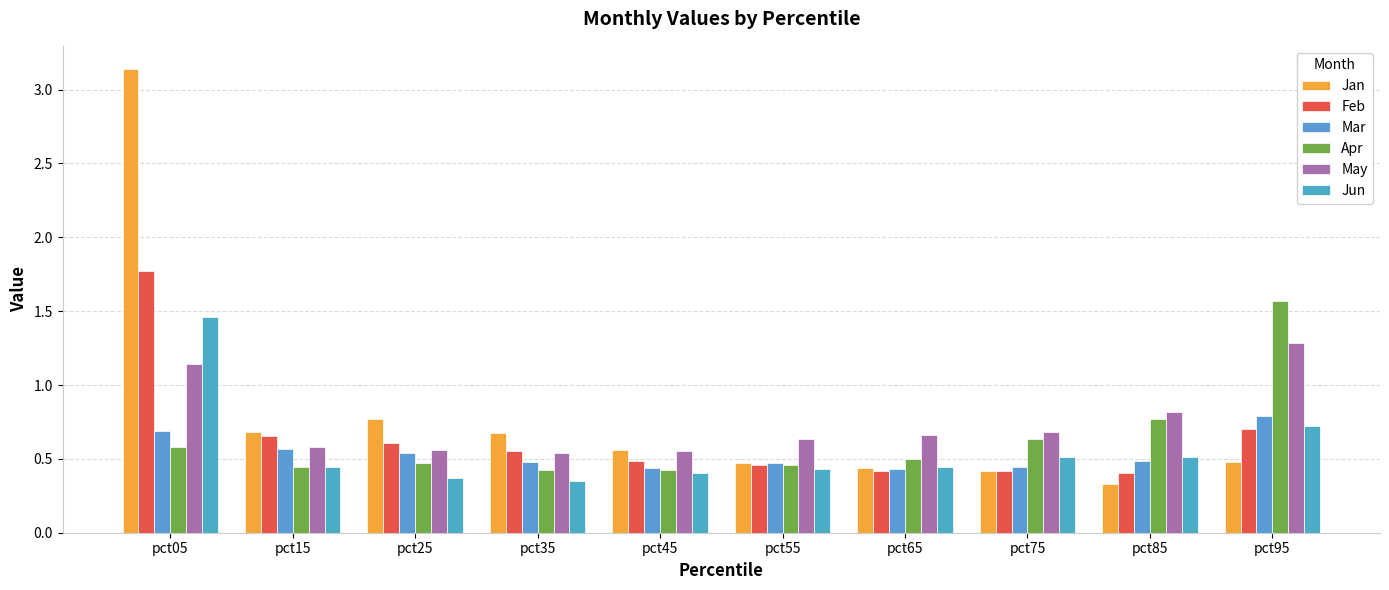

Are the bars grouped side by side (vs. stacked)?

Yes